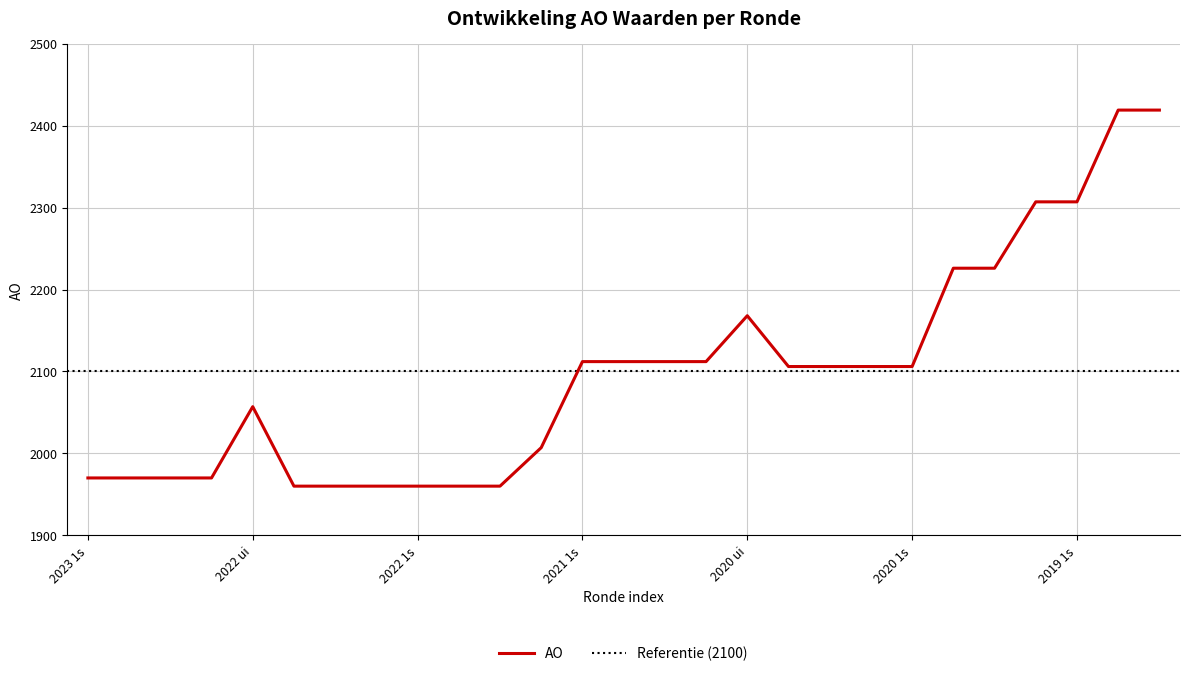

At which label is AO closest to 2189?

2020 ui